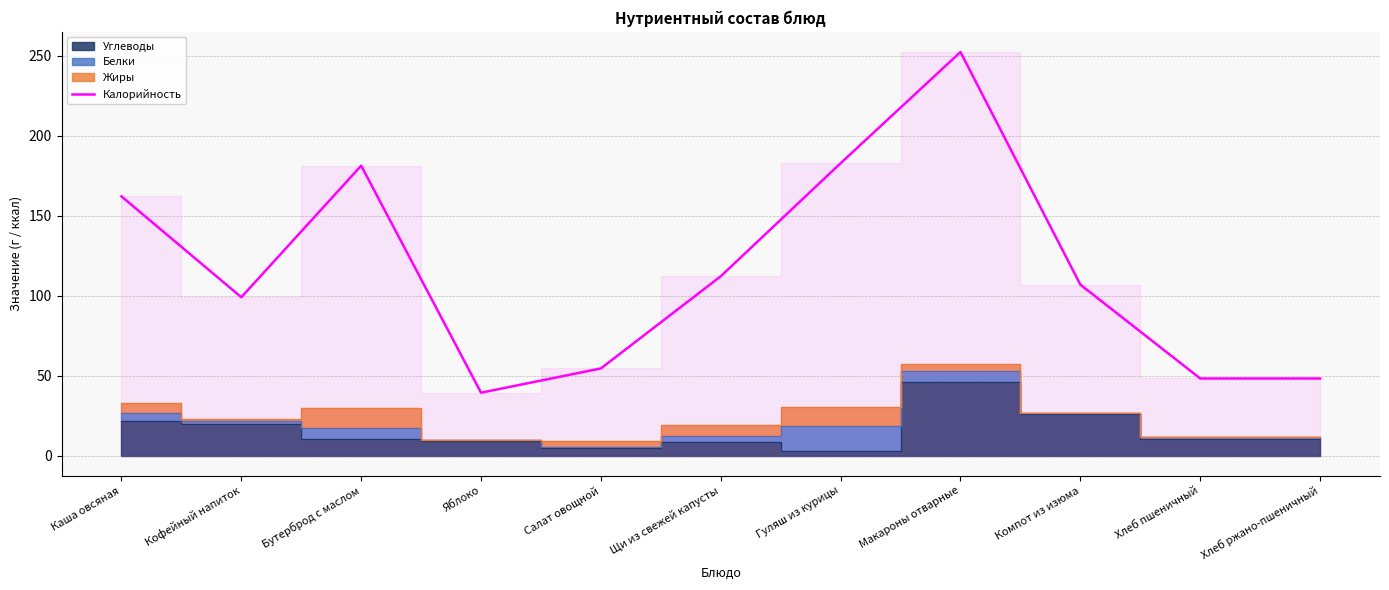

What is the maximum value shown in the chart?

252.3